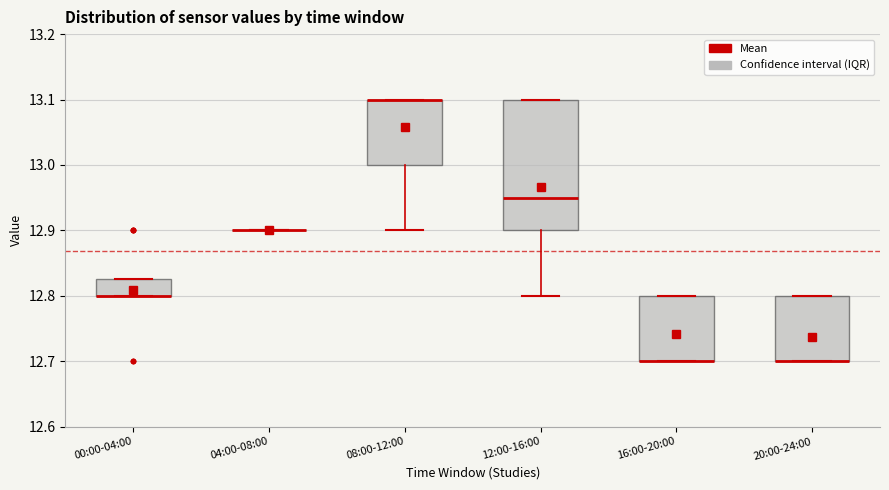

Reading left to right, transcribe this box plot: for each box, give where its median line is, the range the box spans, and where its two whiskers end, as read against the y-axis. The values are not printed on the chart, so give them approximately, as read against the axis.

00:00-04:00: median 12.80 (drawn on the box's lower edge), box 12.80 to 12.83, whiskers 12.80 to 12.83
04:00-08:00: box collapsed to a line at 12.90, whiskers 12.90 to 12.90
08:00-12:00: median 13.10 (drawn on the box's upper edge), box 13.00 to 13.10, whiskers 12.90 to 13.10
12:00-16:00: median 12.95, box 12.90 to 13.10, whiskers 12.80 to 13.10
16:00-20:00: median 12.70 (drawn on the box's lower edge), box 12.70 to 12.80, whiskers 12.70 to 12.80
20:00-24:00: median 12.70 (drawn on the box's lower edge), box 12.70 to 12.80, whiskers 12.70 to 12.80